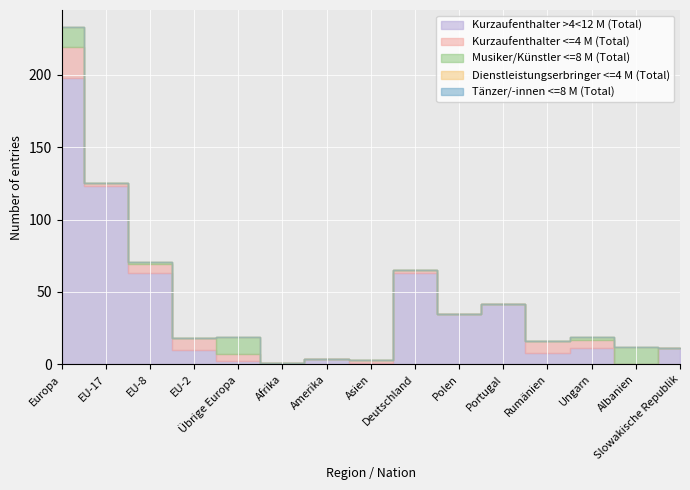

What position from the left is Albanien?

14